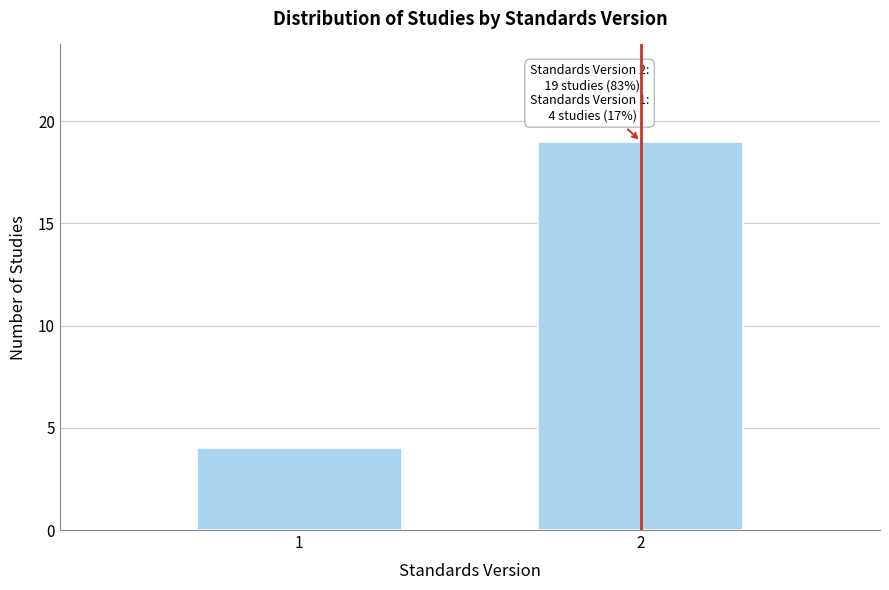

Reading left to right, what are all the values shown in this chart?

4	19